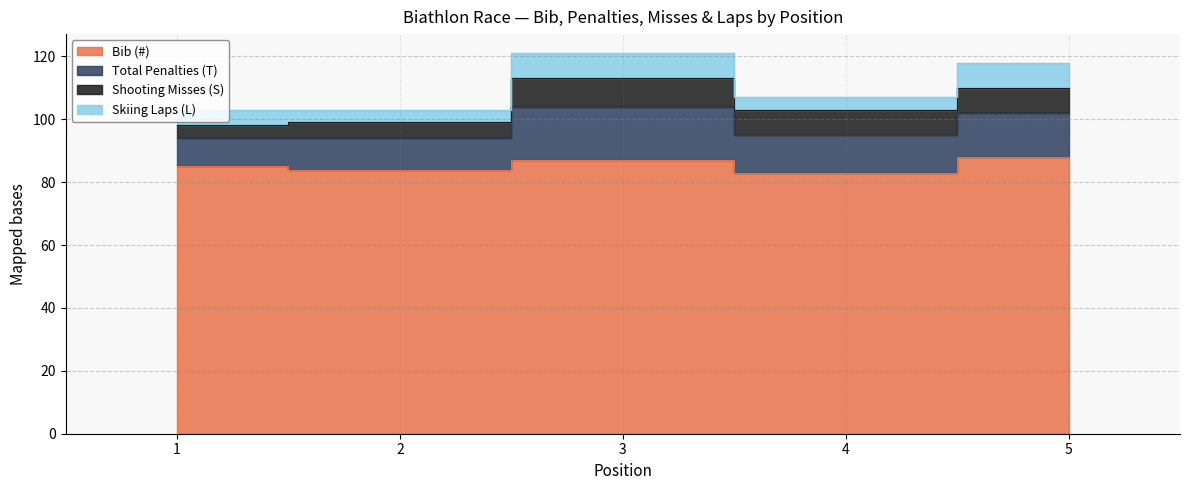

The Bib (#) series shows 116 at 3. True or false?

False